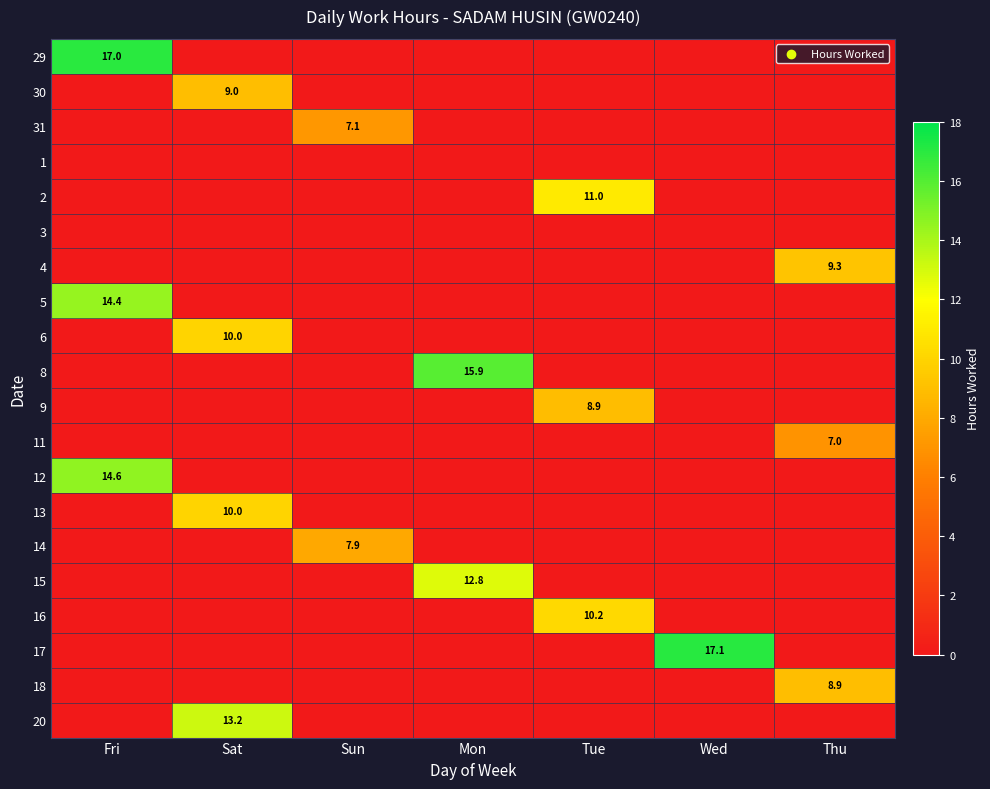

Rank the categories by 13 value from highest to lowest.

Sat, Fri, Sun, Mon, Tue, Wed, Thu